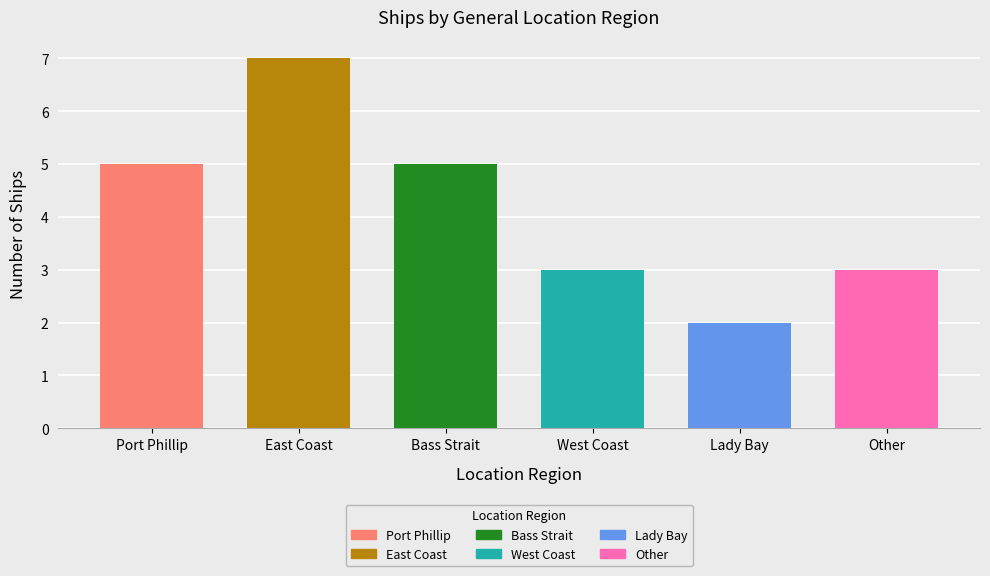

Where does the data first go above 5?

East Coast